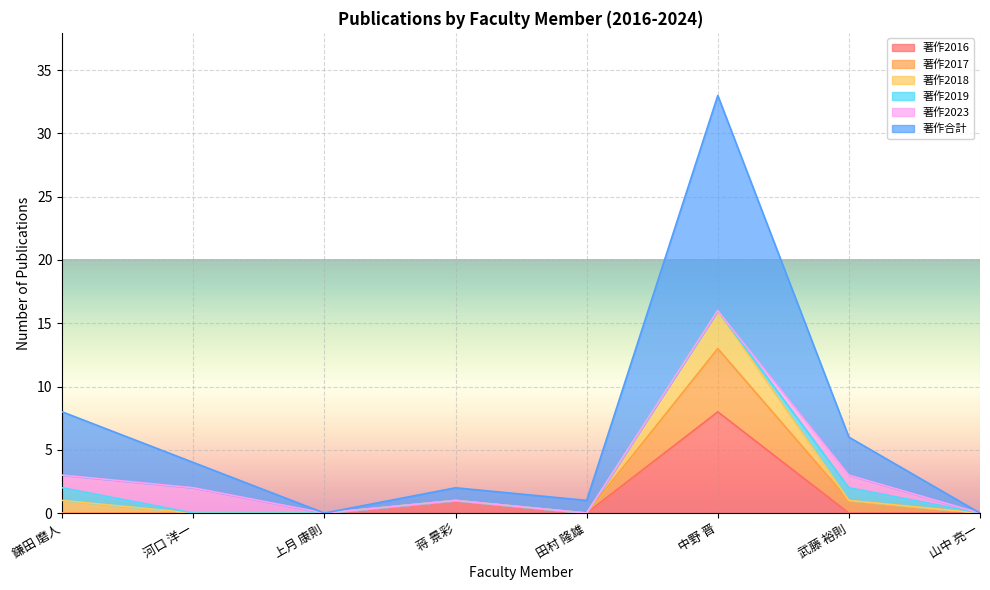

True or false: 著作2017 has a value of 20 at 中野 晋.

False